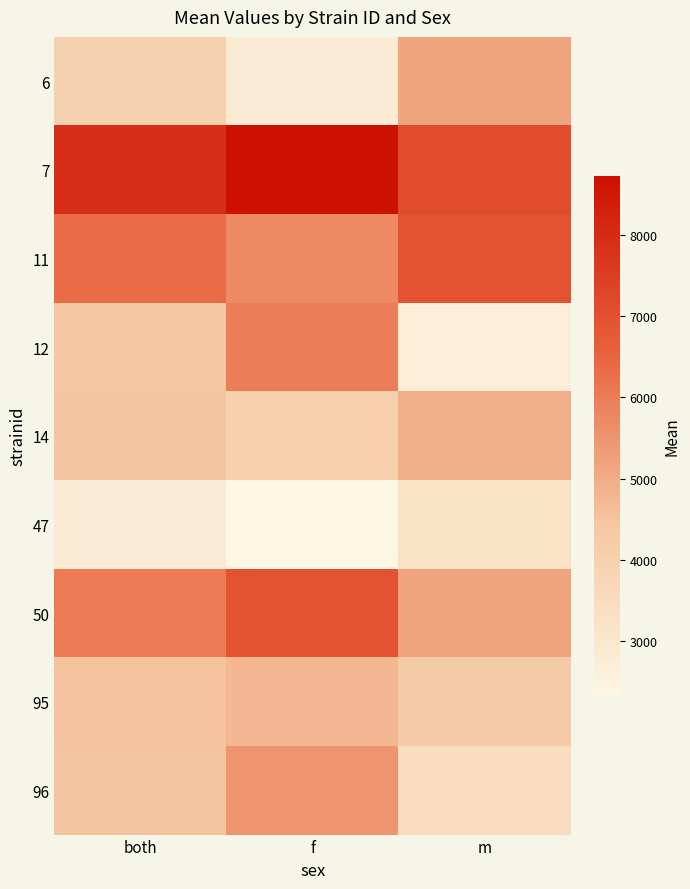

Rank the series at f from highest to lowest value.

7, 50, 12, 11, 96, 95, 14, 6, 47